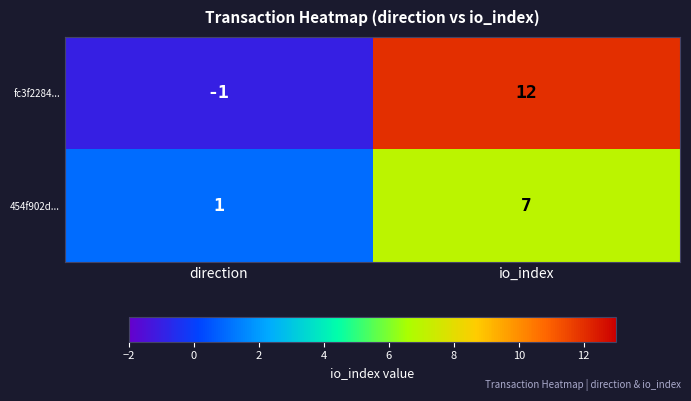

Reading left to right, list all the values displayed in this chart.

fc3f2284...: -1	12
454f902d...: 1	7